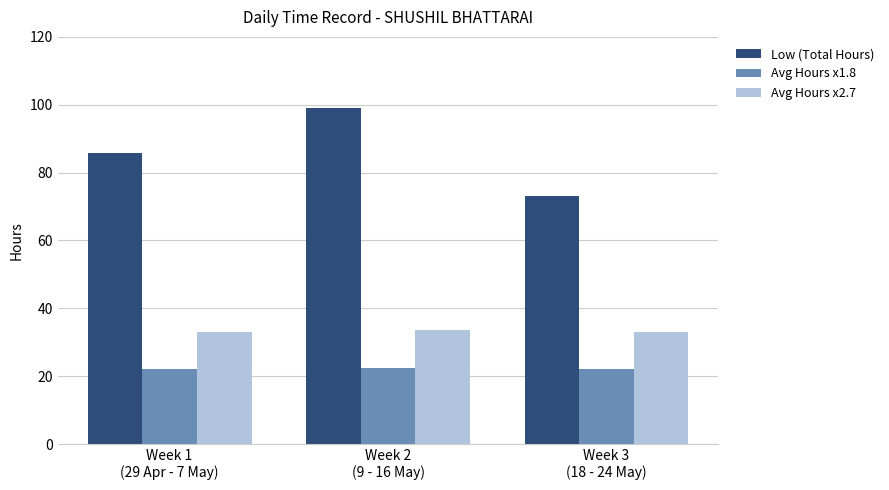

What position from the right is Week 3
(18 - 24 May)?

1